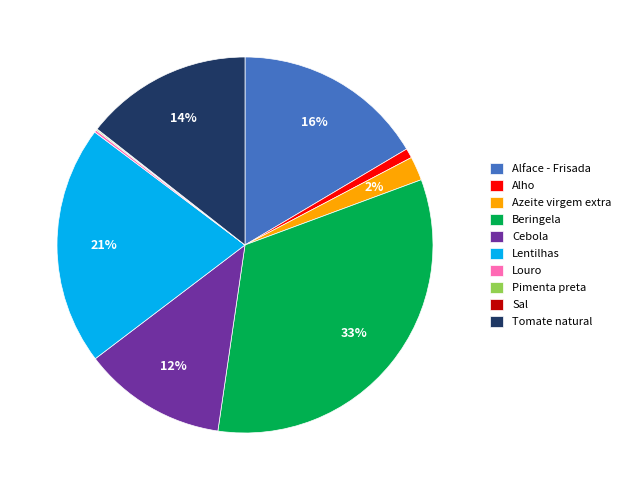

Is there any slice that represents more than half of the pie?

No